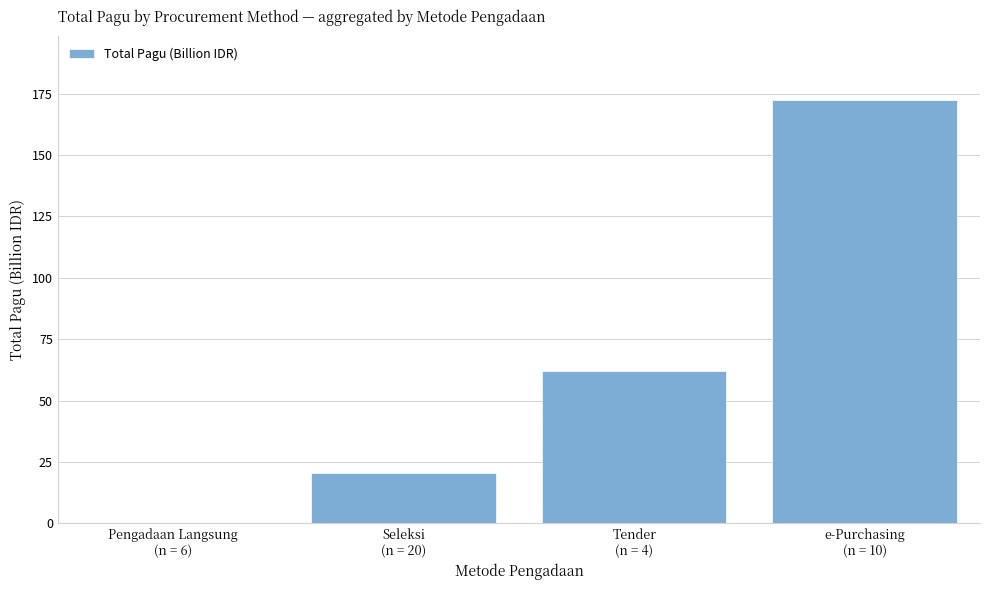

Reading right to left, transcribe all the data shown in this chart.

172.5	62.0	20.6	0.2